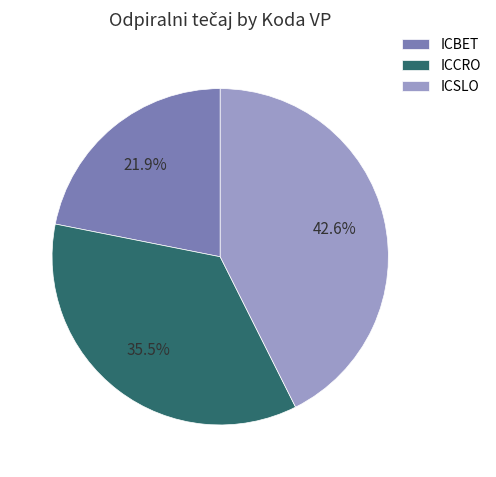

How many segments does this pie chart have?

3